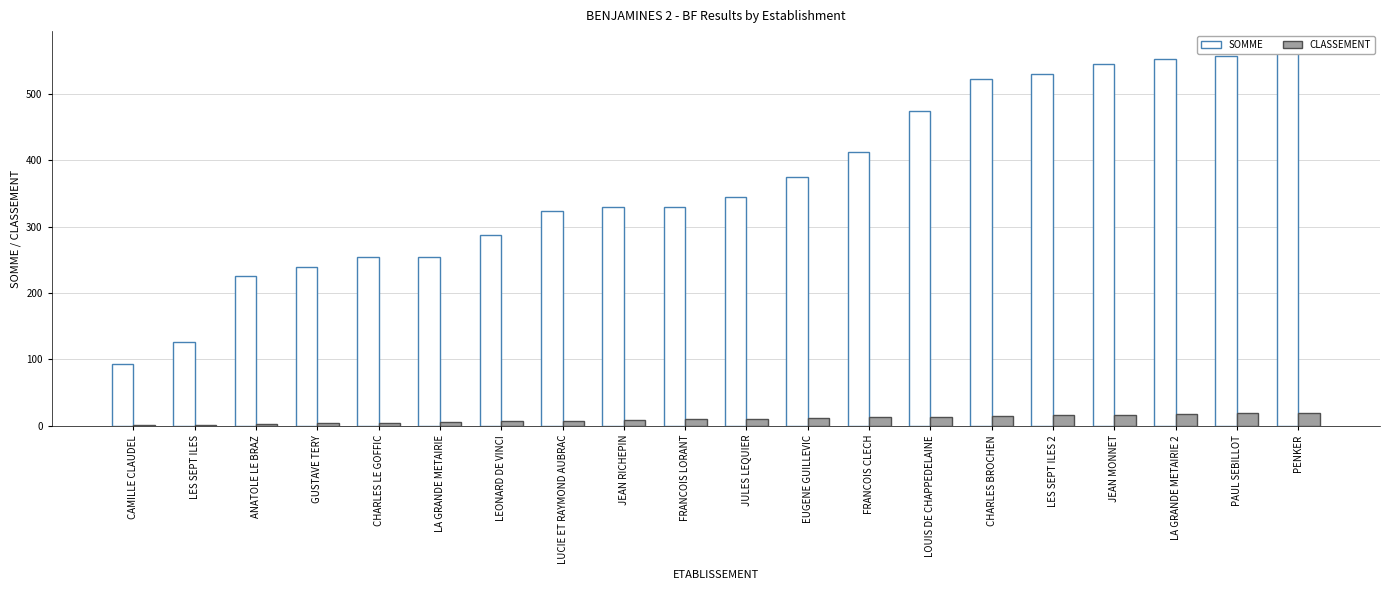

Which series has the largest range (max minus min)?

SOMME